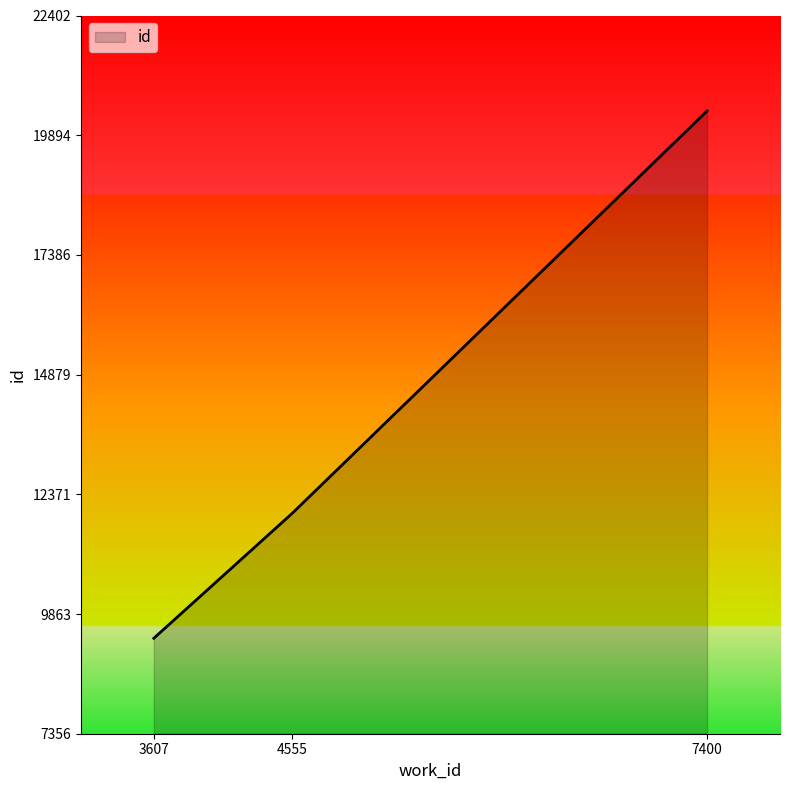

How many distinct data groups are displayed?

1